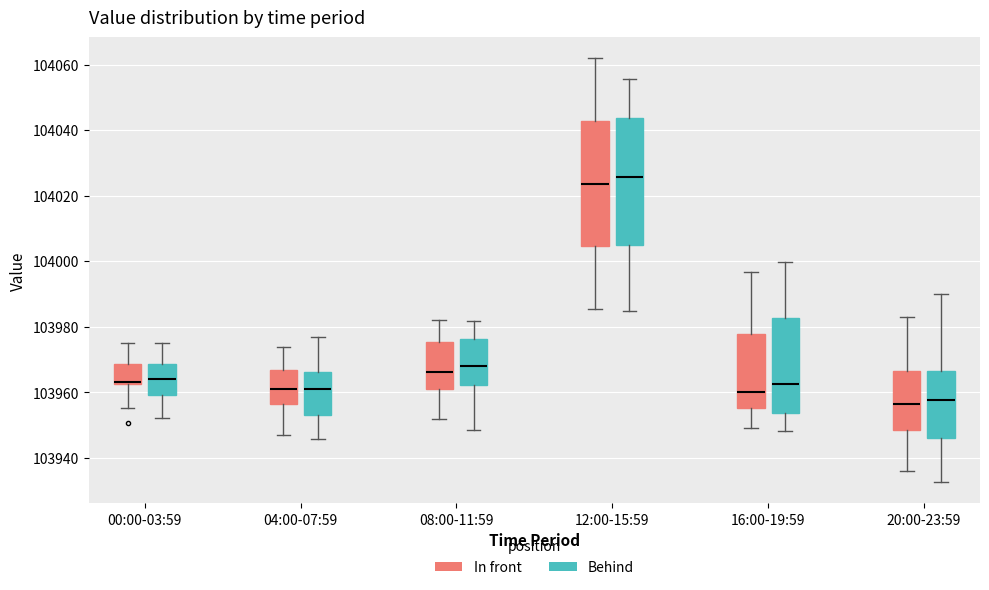

Reading left to right, transcribe this box plot: for each box, give where its median line is, the range the box spans, and where its two whiskers end, as read against the y-axis. The values are not printed on the chart, so give them approximately, as read against the axis.

00:00-03:59 (In front): median 103964, box 103962 to 103968, whiskers 103956 to 103974
00:00-03:59 (Behind): median 103964, box 103960 to 103968, whiskers 103952 to 103976
04:00-07:59 (In front): median 103962, box 103956 to 103966, whiskers 103948 to 103974
04:00-07:59 (Behind): median 103960, box 103954 to 103966, whiskers 103946 to 103976
08:00-11:59 (In front): median 103966, box 103962 to 103976, whiskers 103952 to 103982
08:00-11:59 (Behind): median 103968, box 103962 to 103976, whiskers 103948 to 103982
12:00-15:59 (In front): median 104024, box 104004 to 104042, whiskers 103986 to 104062
12:00-15:59 (Behind): median 104026, box 104004 to 104044, whiskers 103984 to 104056
16:00-19:59 (In front): median 103960, box 103956 to 103978, whiskers 103950 to 103996
16:00-19:59 (Behind): median 103962, box 103954 to 103982, whiskers 103948 to 104000
20:00-23:59 (In front): median 103956, box 103948 to 103966, whiskers 103936 to 103984
20:00-23:59 (Behind): median 103958, box 103946 to 103966, whiskers 103932 to 103990